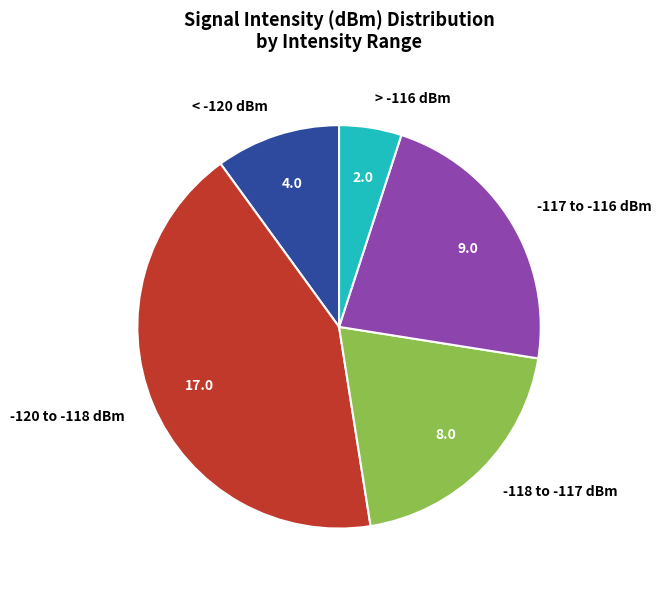

How many slices are in this pie chart?

5